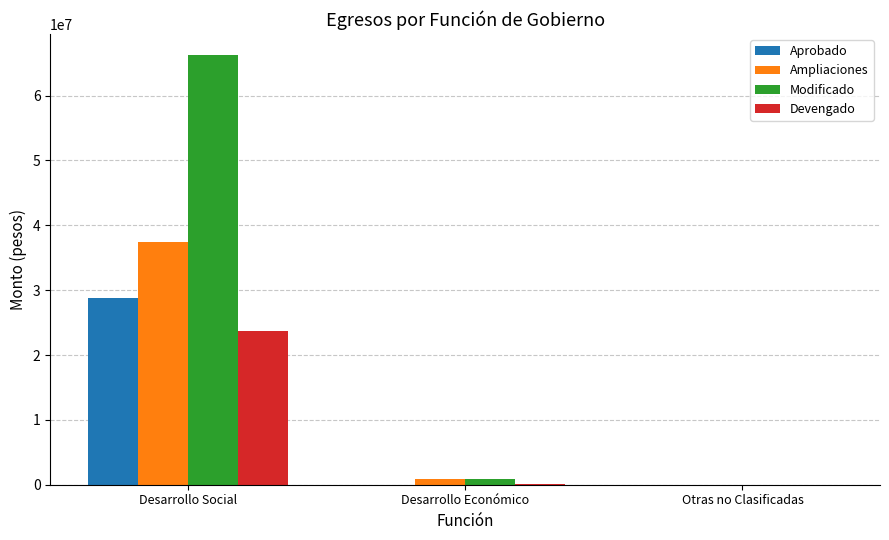

The Aprobado series shows 41045942.1 at Desarrollo Social. True or false?

False